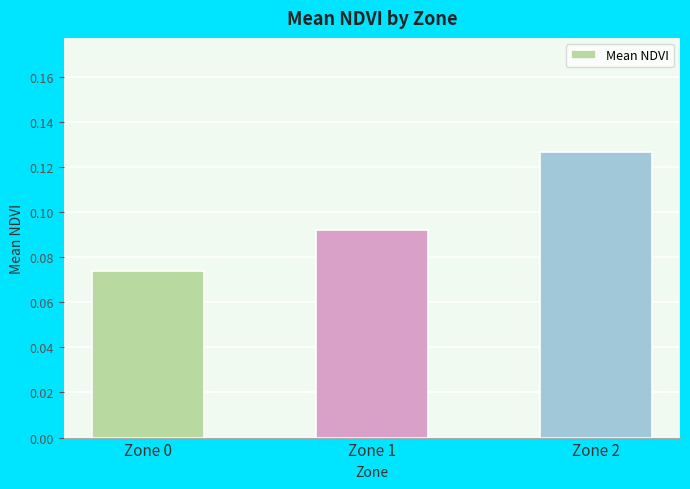

What is the sum of all values?

0.3